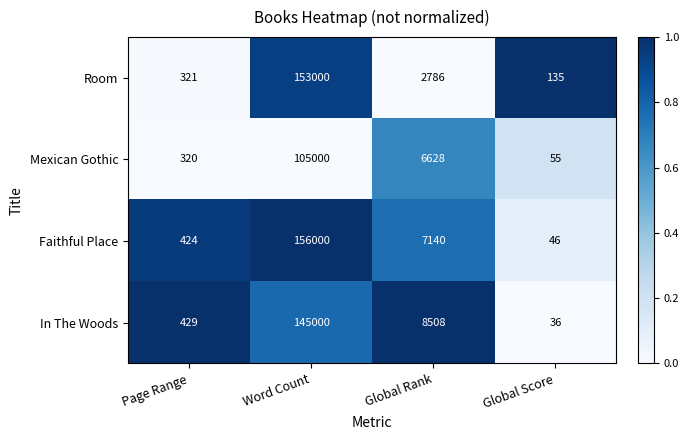

Reading left to right, extract all data points from this chart.

Room: 321	153000	2786	135
Mexican Gothic: 320	105000	6628	55
Faithful Place: 424	156000	7140	46
In The Woods: 429	145000	8508	36